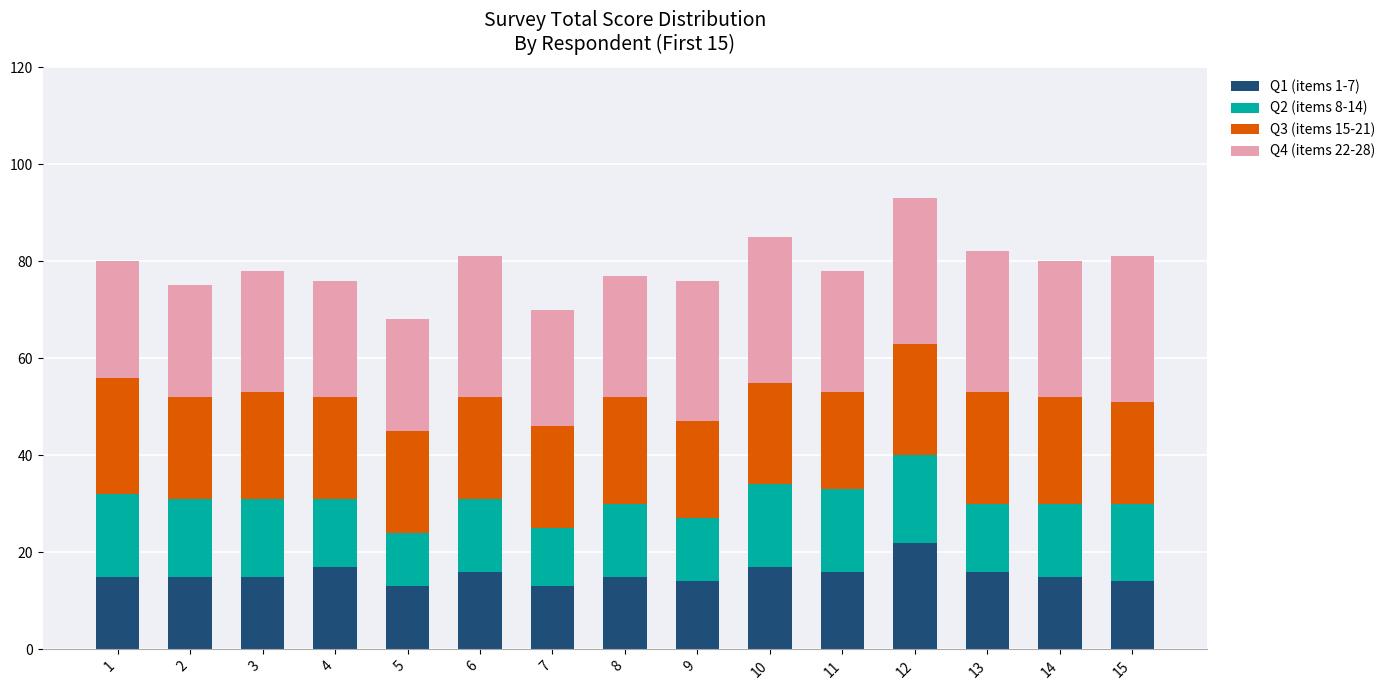

What is the value of the Q1 (items 1-7) bar at the 1st from the left?

15